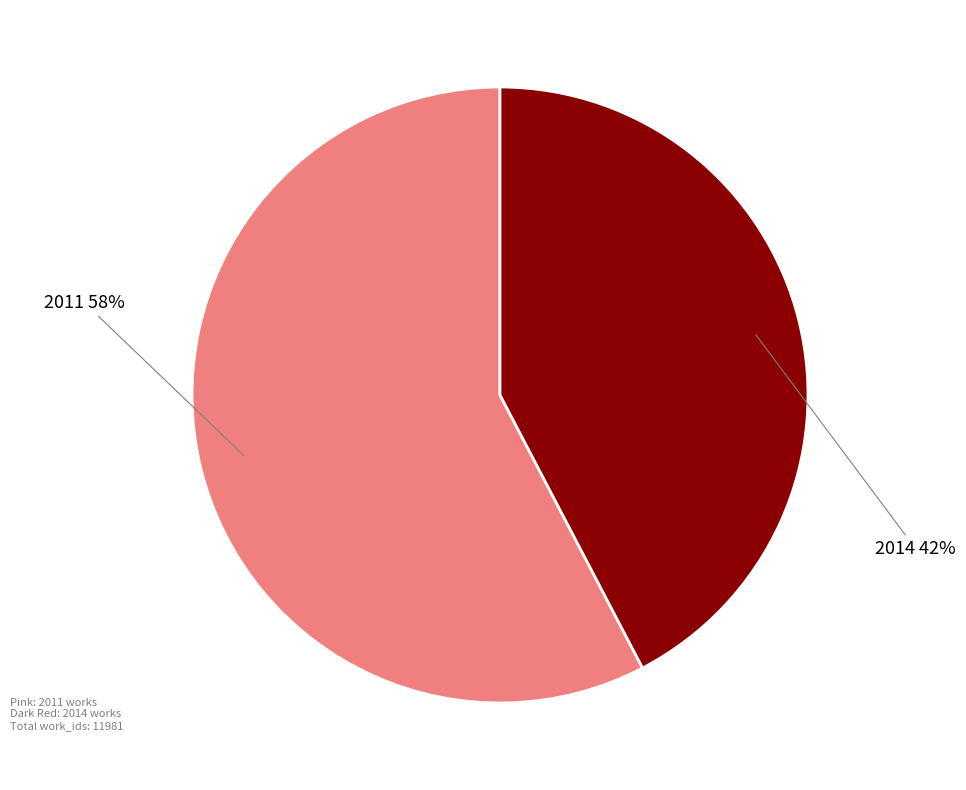

Is the sum of 2011 and 2014 greater than half?

Yes